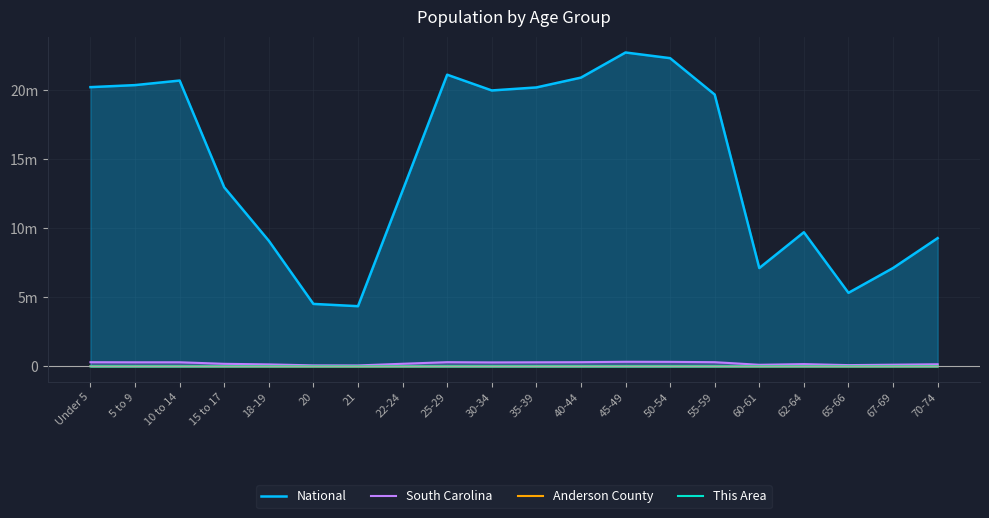

What is the sum of the Anderson County values at 67-69 and 10 to 14?

18177